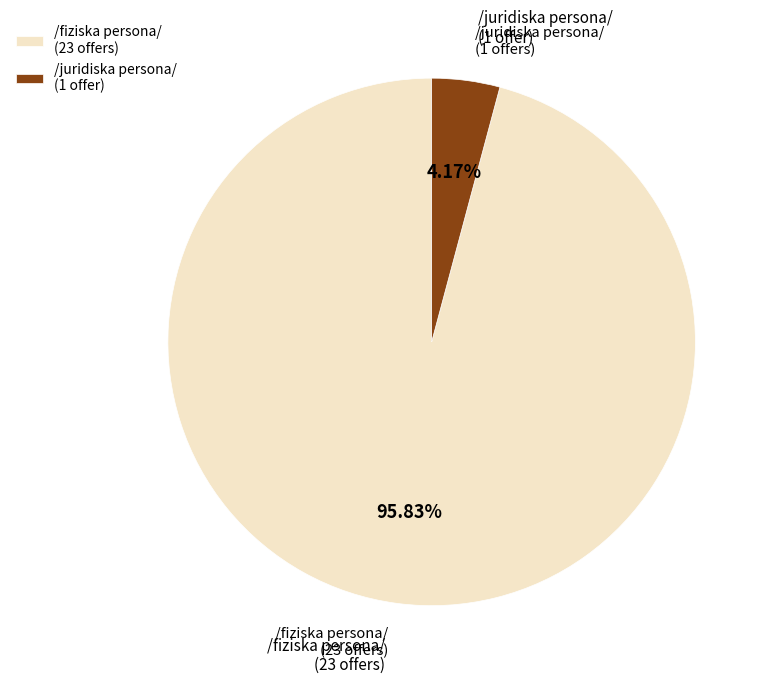

To the nearest percent, what is the difference between the largest and smallest slice percentages?

92%